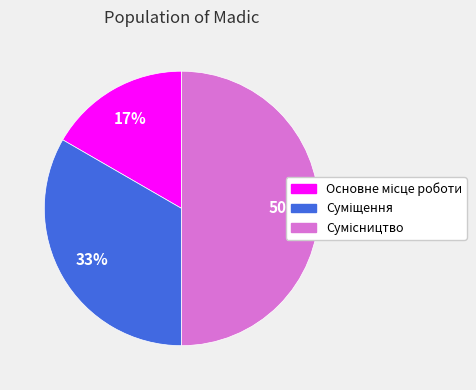

To the nearest percent, what is the difference between the largest and smallest slice percentages?

33%